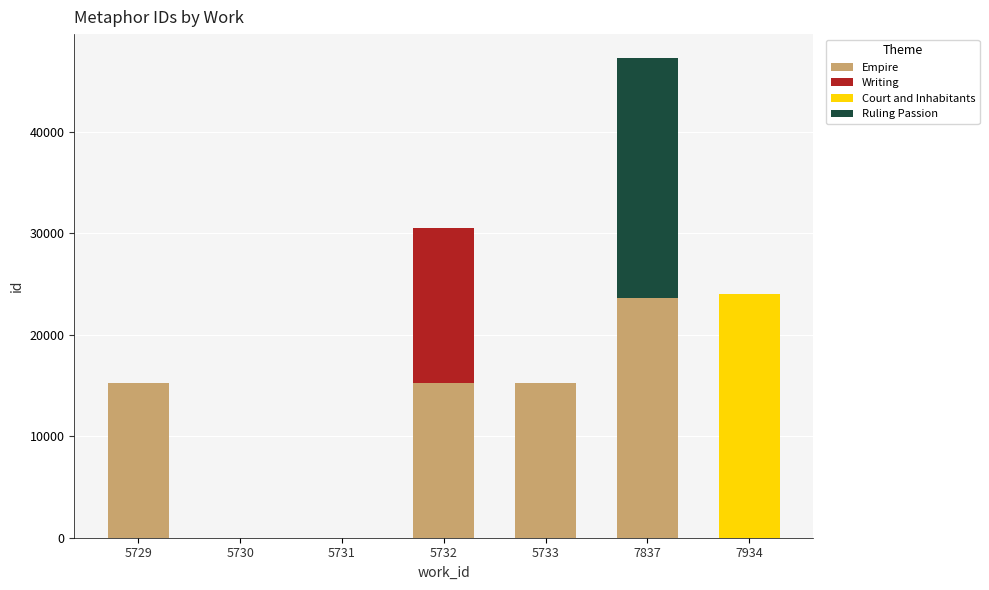

At which category is the sum across all series the highest?

7837